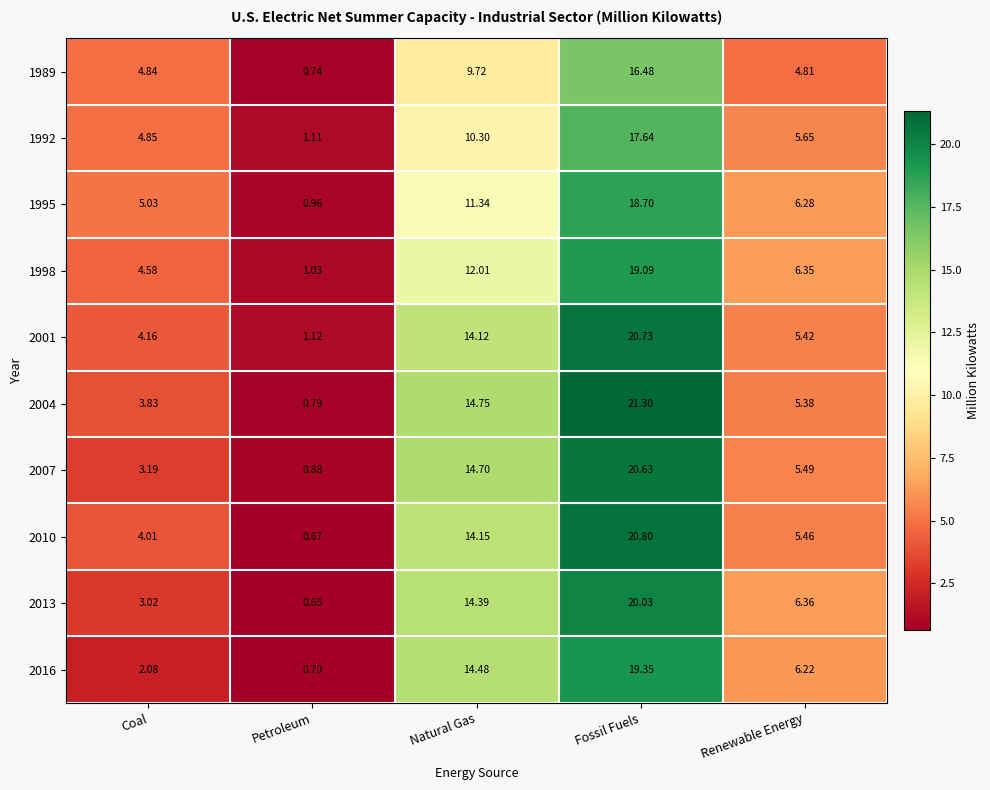

At which label is 1998 closest to 10?

Natural Gas